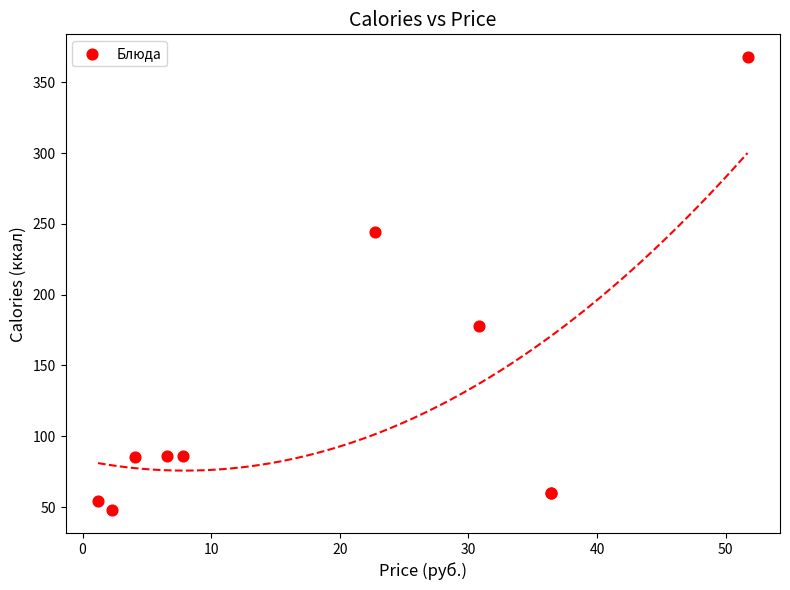

What Y value in the scatter plot is closest to 207?

178.0